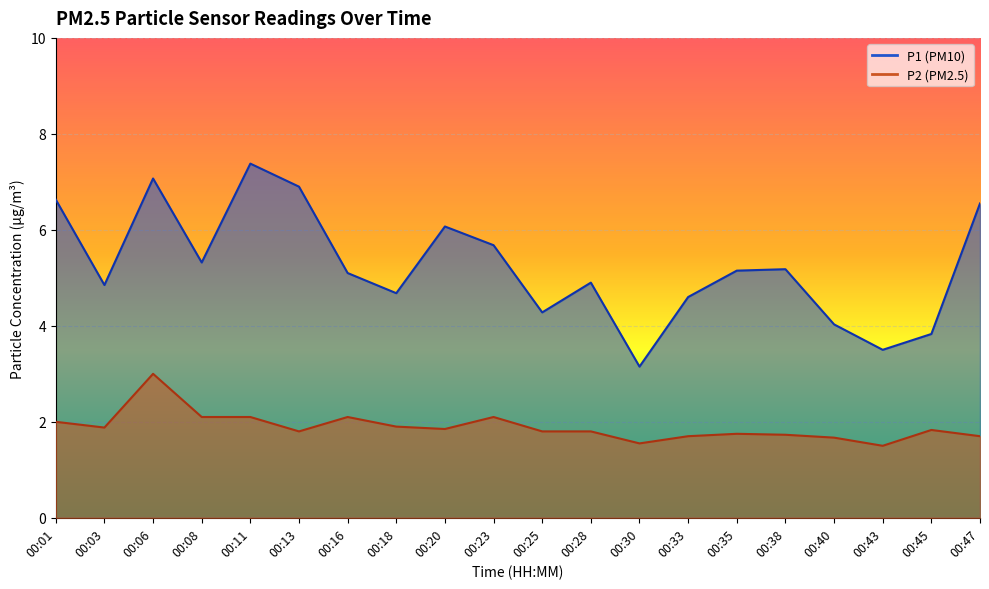

What is the sum of all P1 values?

104.8